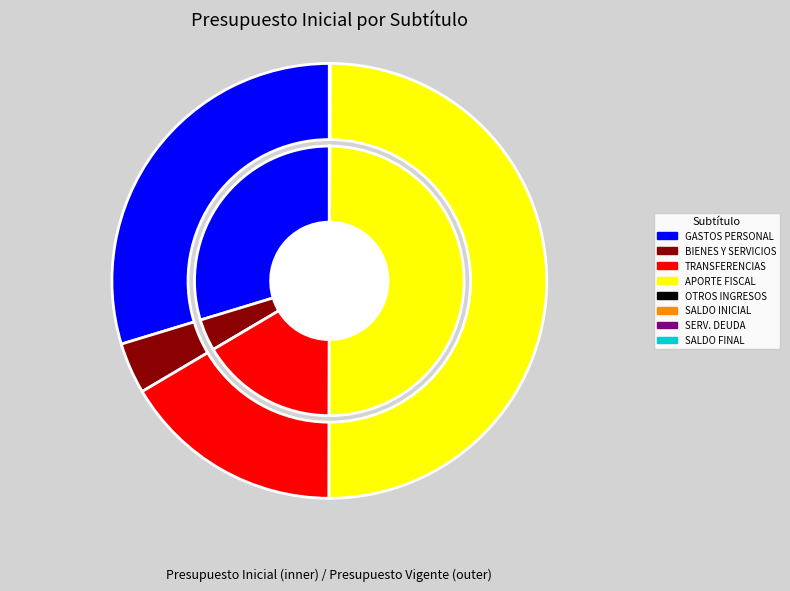

What percentage do APORTE FISCAL and OTROS INGRESOS CORRIENTES together represent?

50.0%